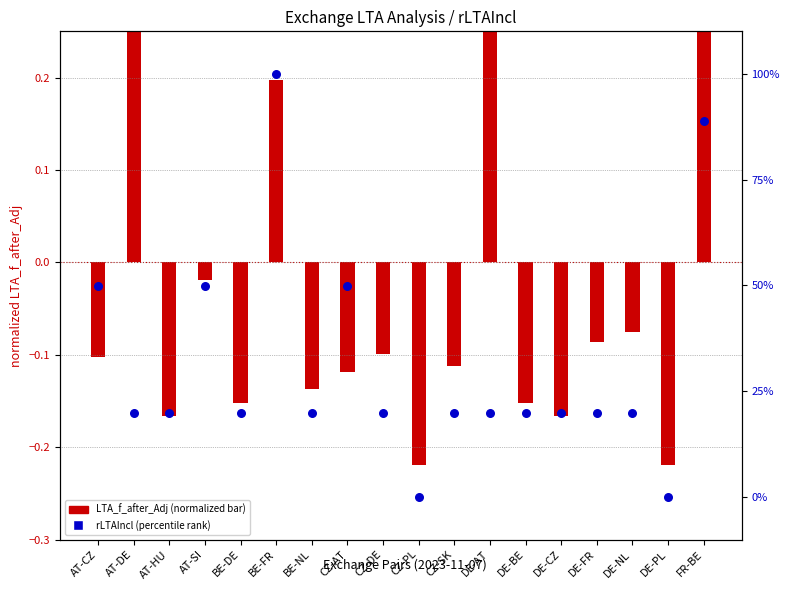

Which series reaches the minimum Y coordinate?

LTA_f_after_Adj (normalized)